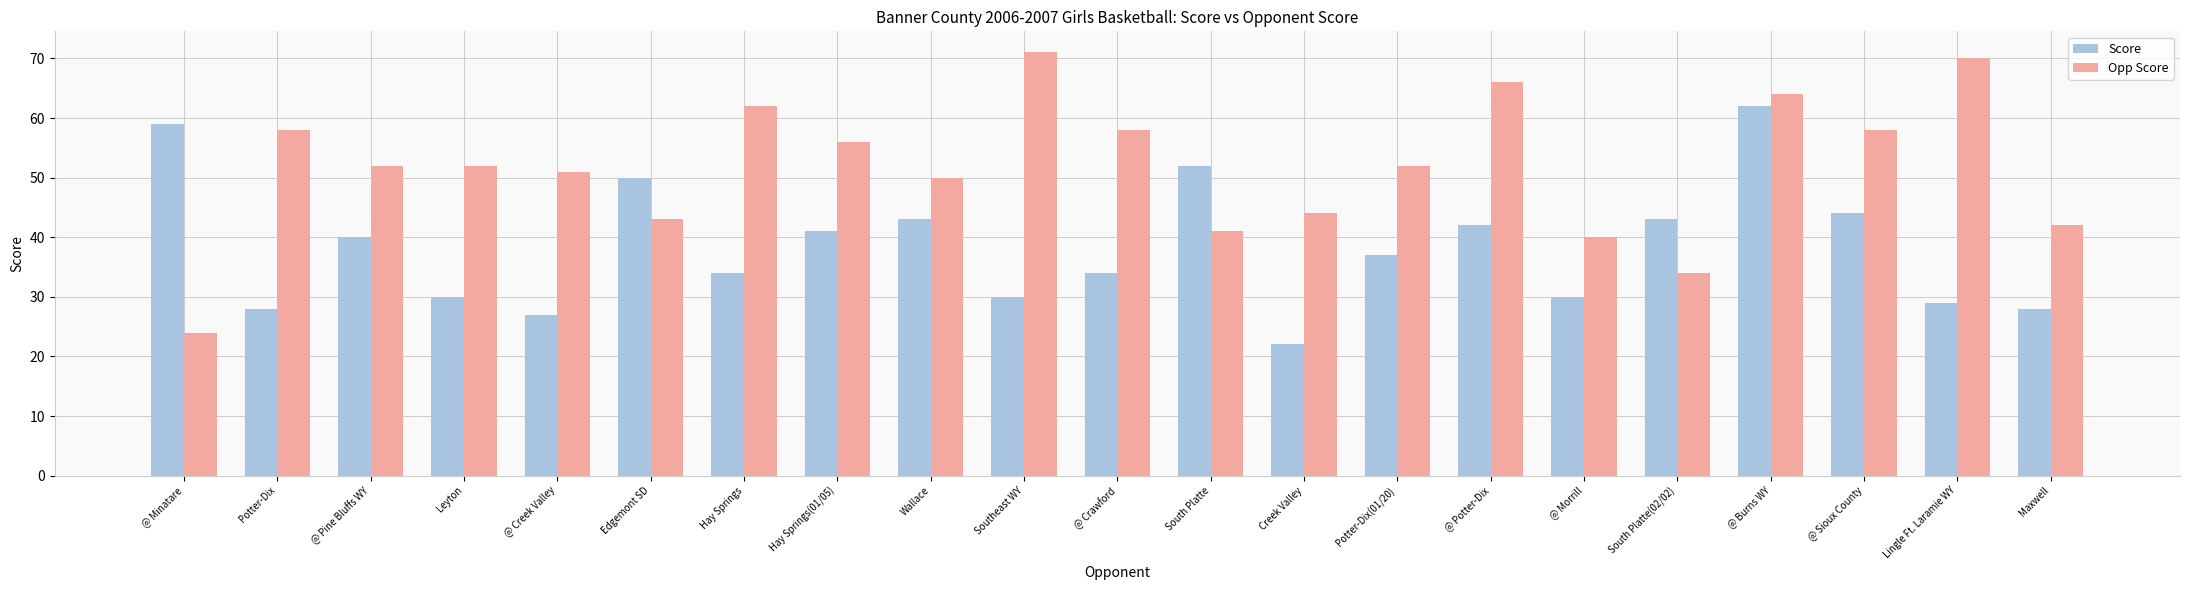

What is the difference between the highest and lowest values at Wallace?

7